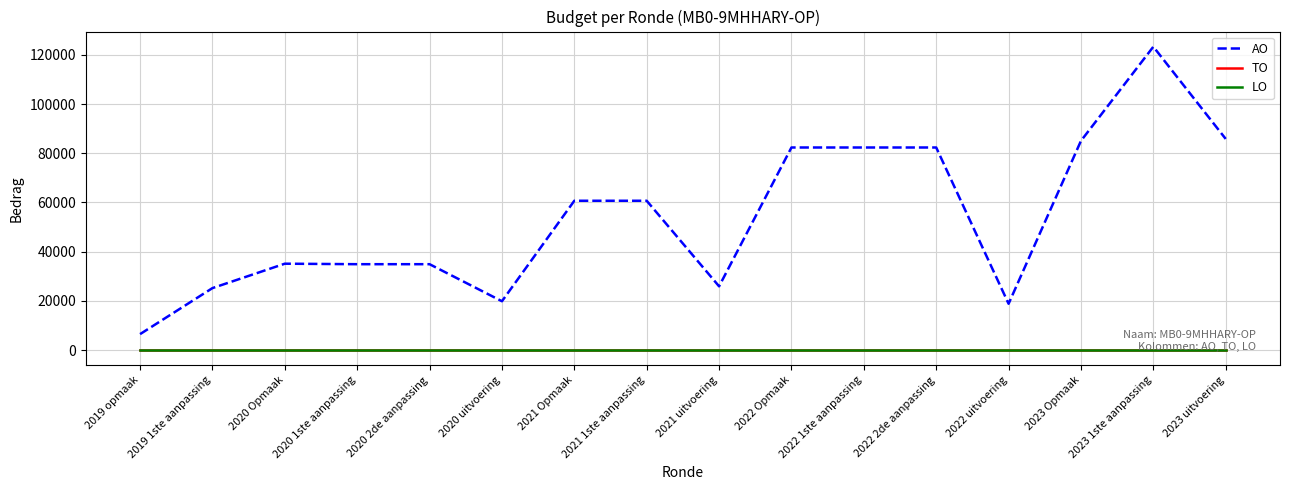

Does the chart have visible grid lines?

Yes